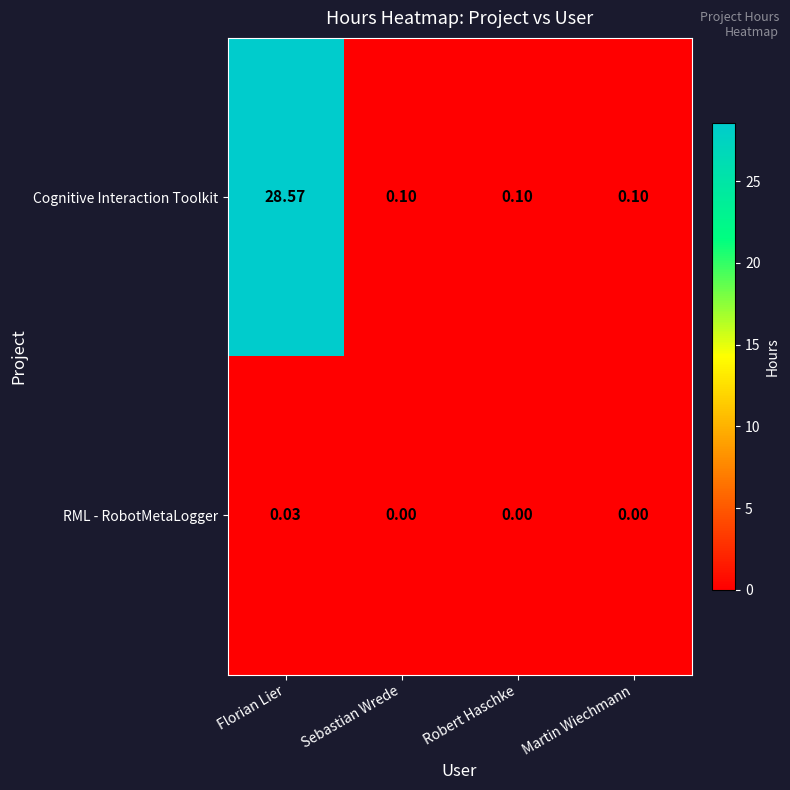

Which series has the largest range (max minus min)?

Cognitive Interaction Toolkit